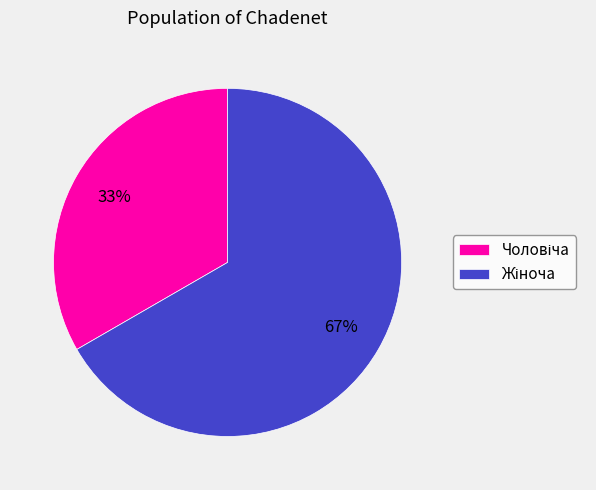

To the nearest percent, what is the average slice percentage?

50%